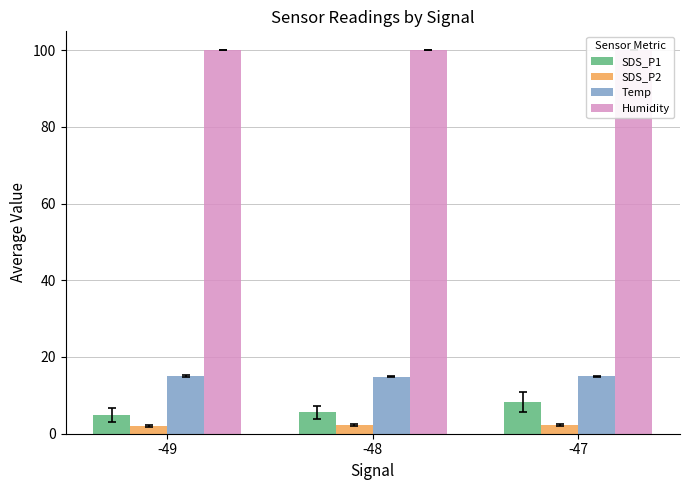

What is the value of the SDS_P2 bar at the 2nd from the left?

2.2